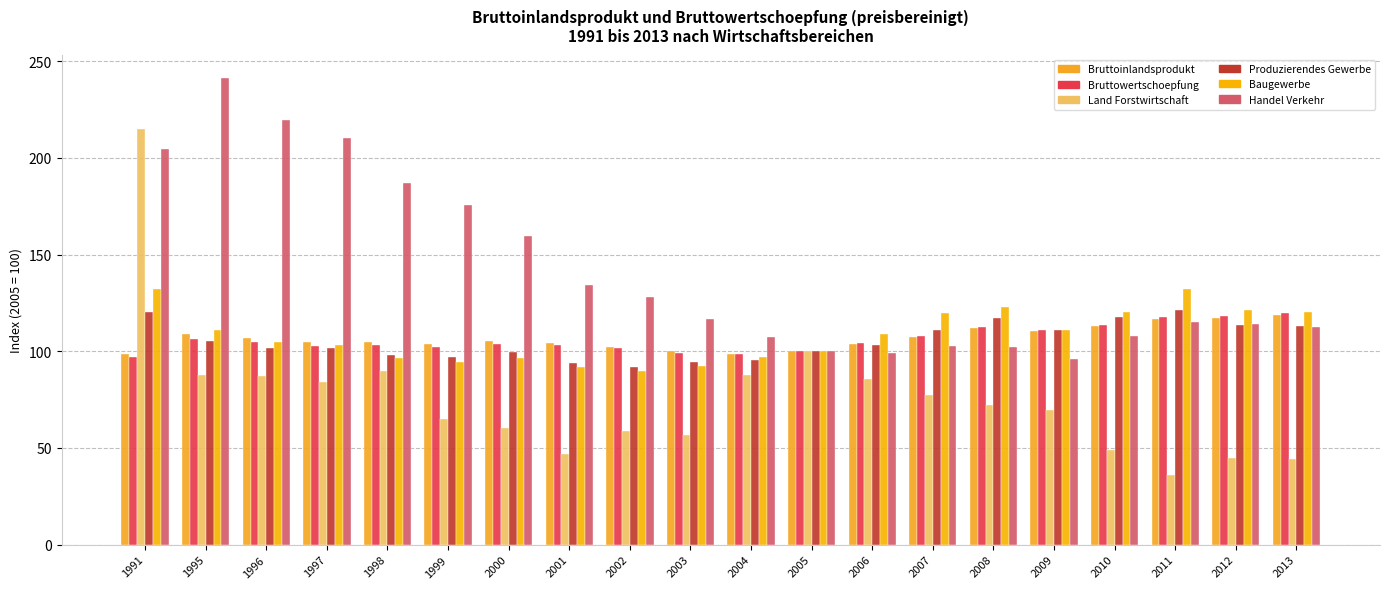

What is the difference between the second highest and second lowest values in the Land Forstwirtschaft series?

55.7